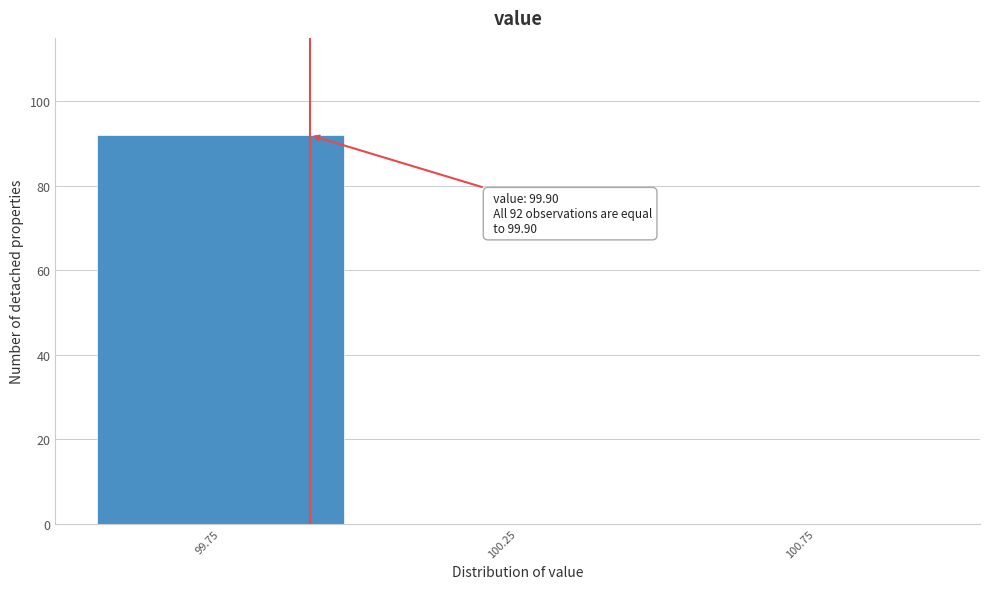

Over which range of the x-axis is the bar tallest?

99.5 to 100.0